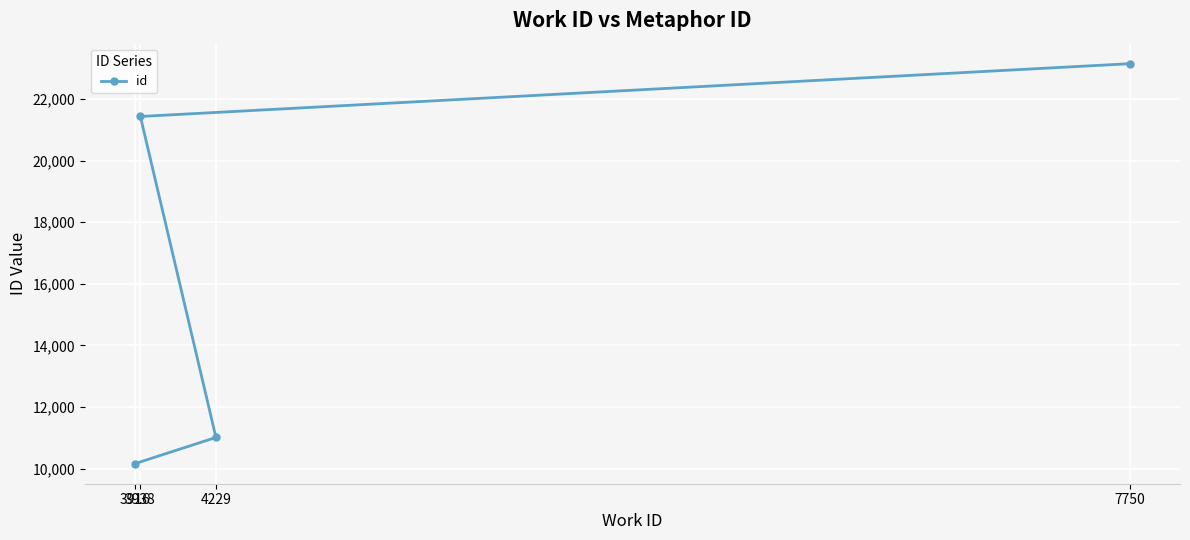

What is the value of the 2nd point from the left?

21432